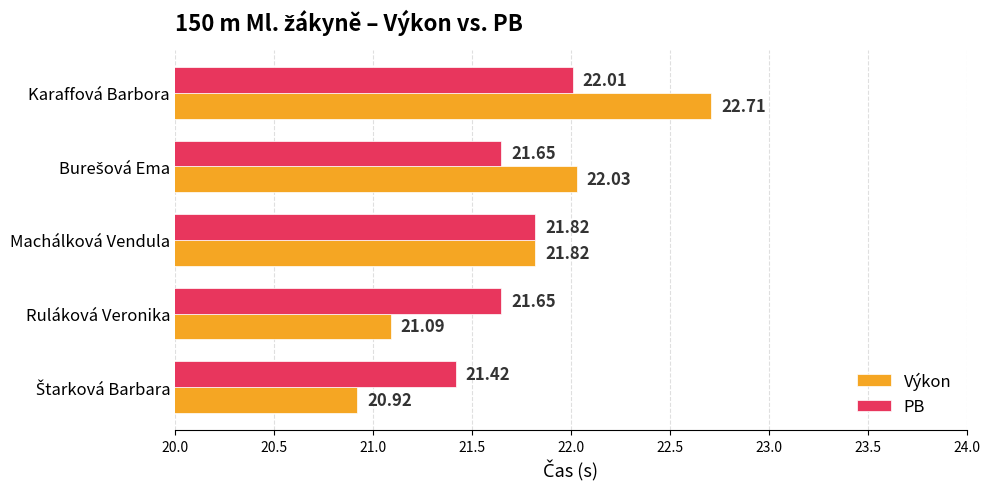

List the series in order of their peak value, highest first.

Výkon, PB